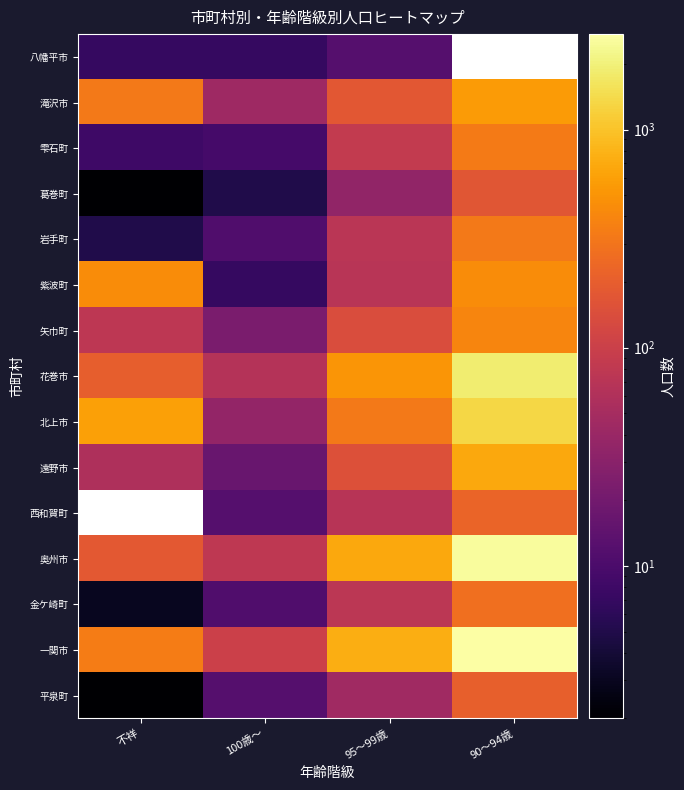

What is the spread (max minus min) of values at 不祥?

602.0